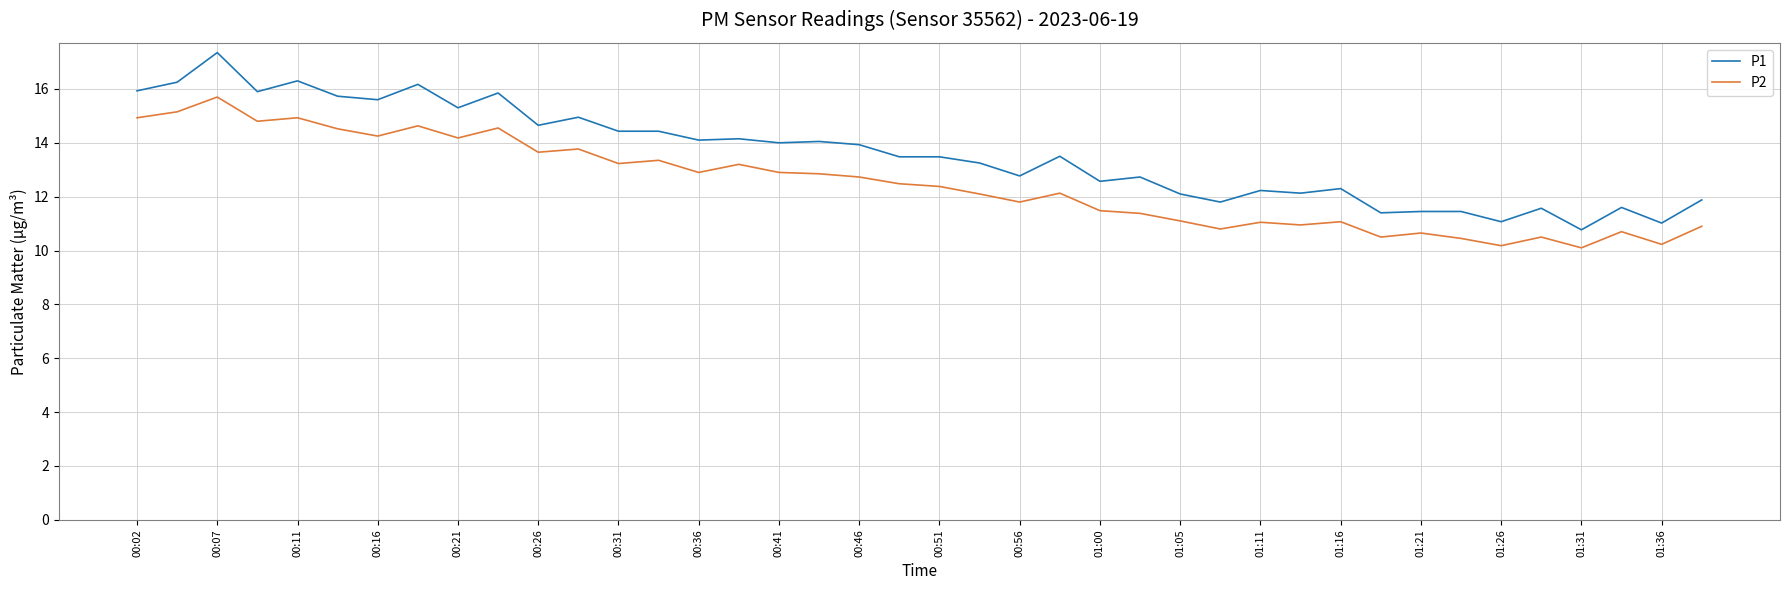

What is the minimum value shown in the chart?

10.1